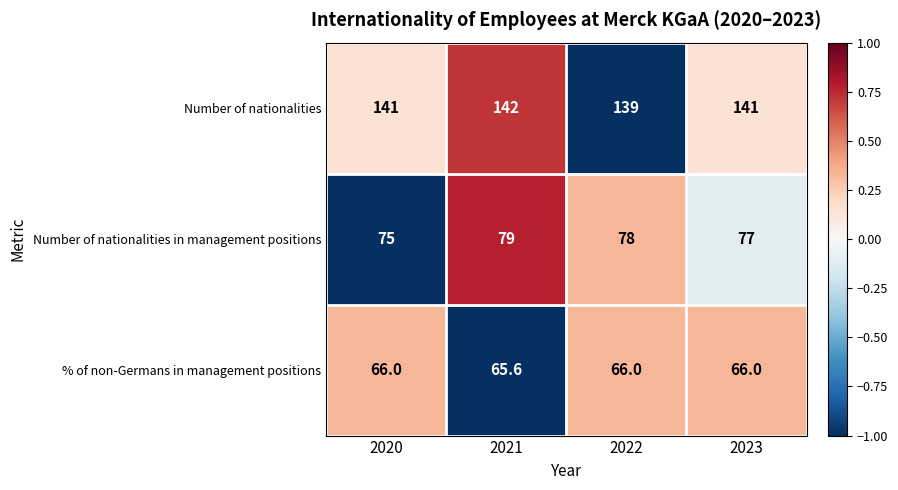

At which category does the chart reach its peak across all series?

2021